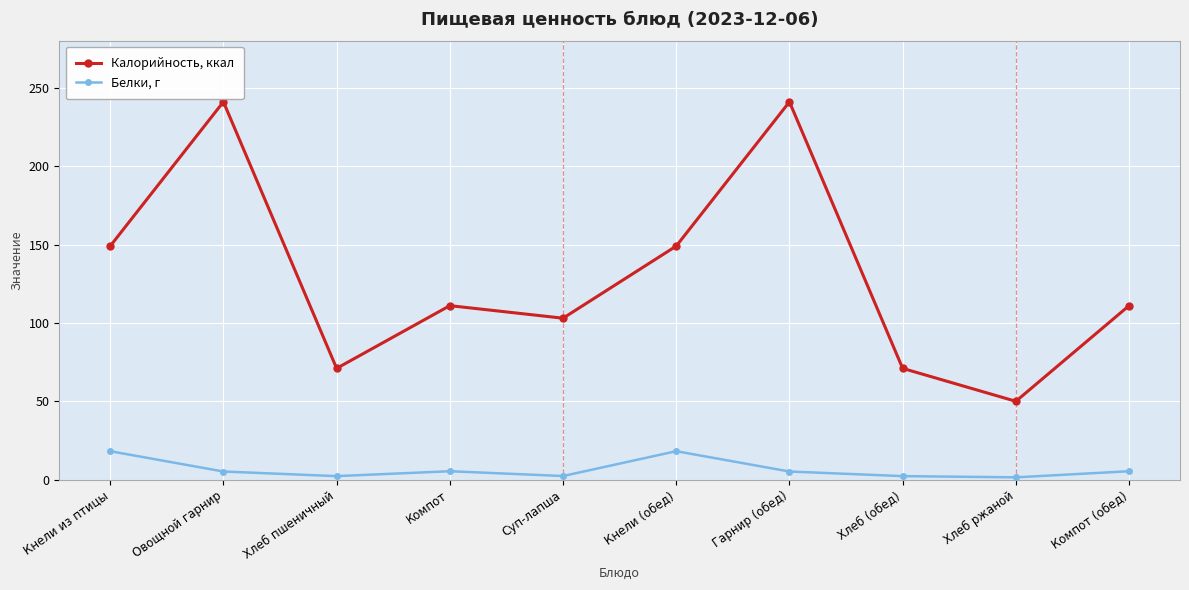

True or false: Белки, г and Калорийность, ккал cross at least once.

False